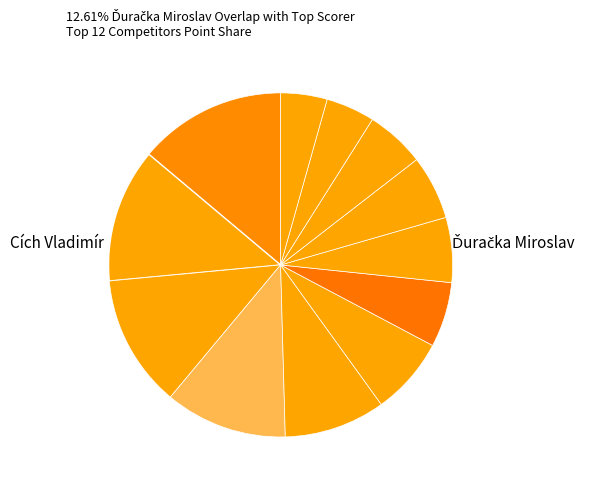

How many slices are in this pie chart?

12